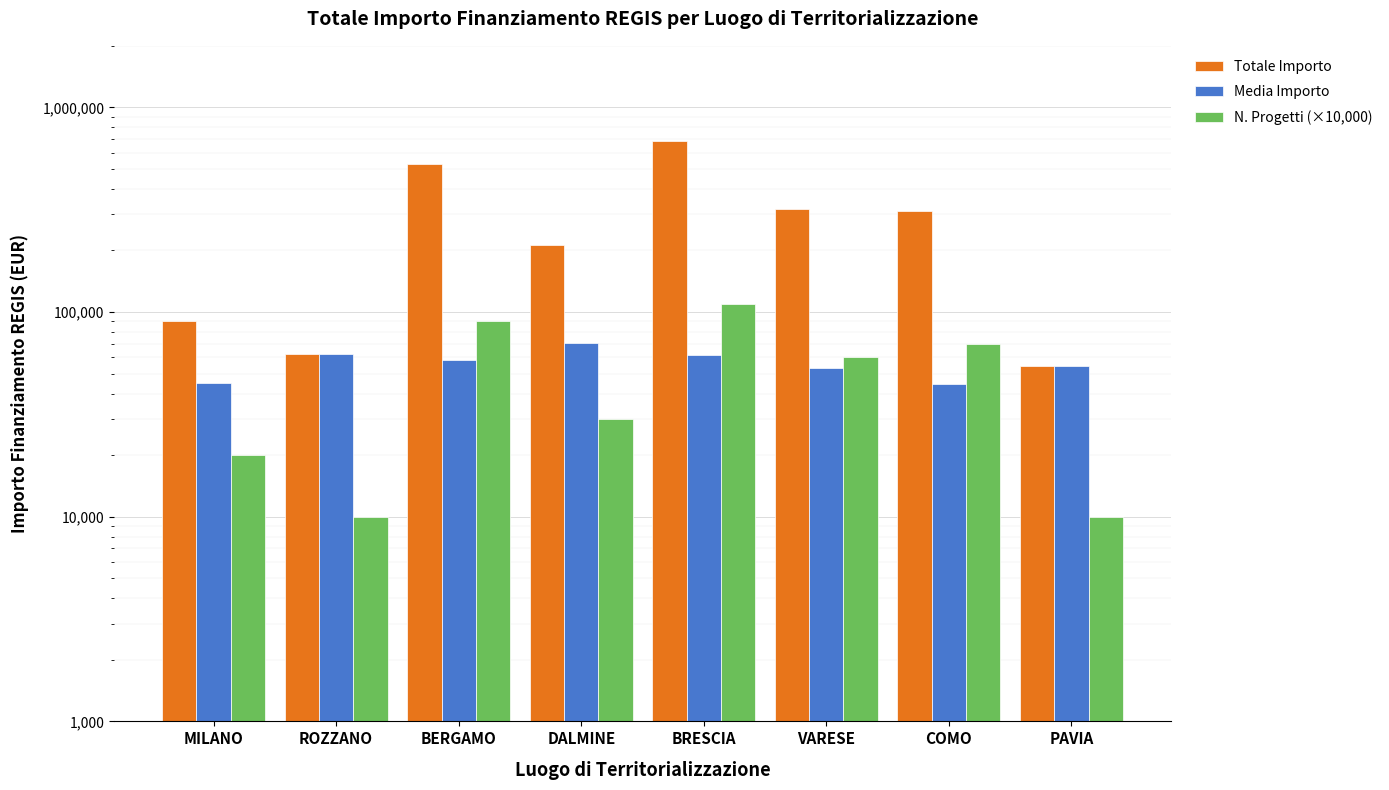

Does the chart contain stacked bars?

No